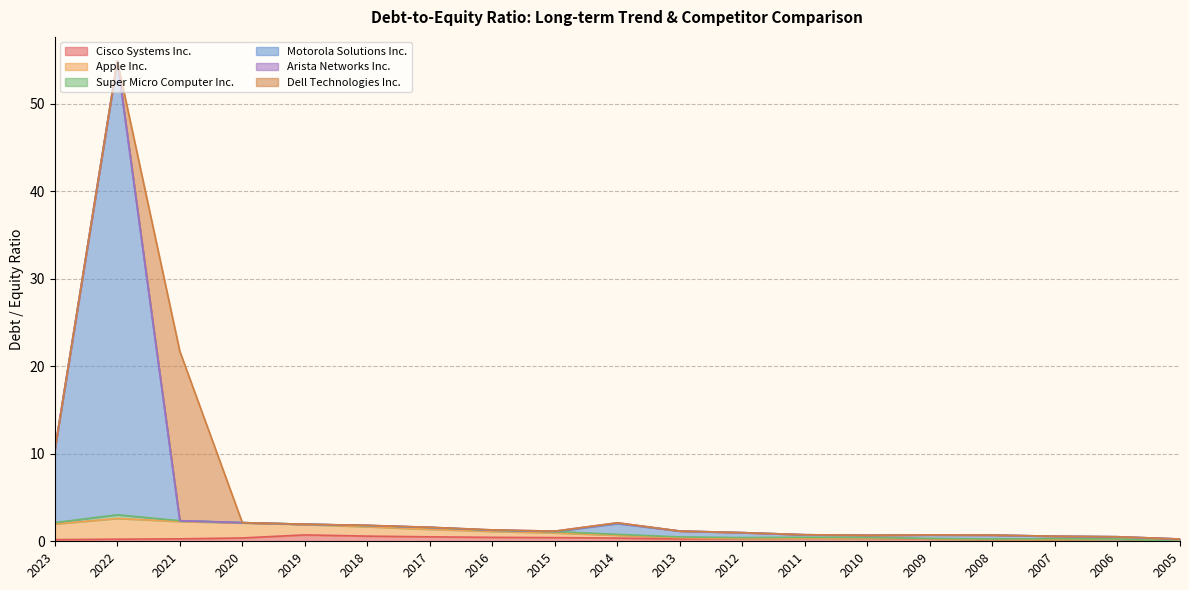

At which category is the sum across all series the highest?

2022